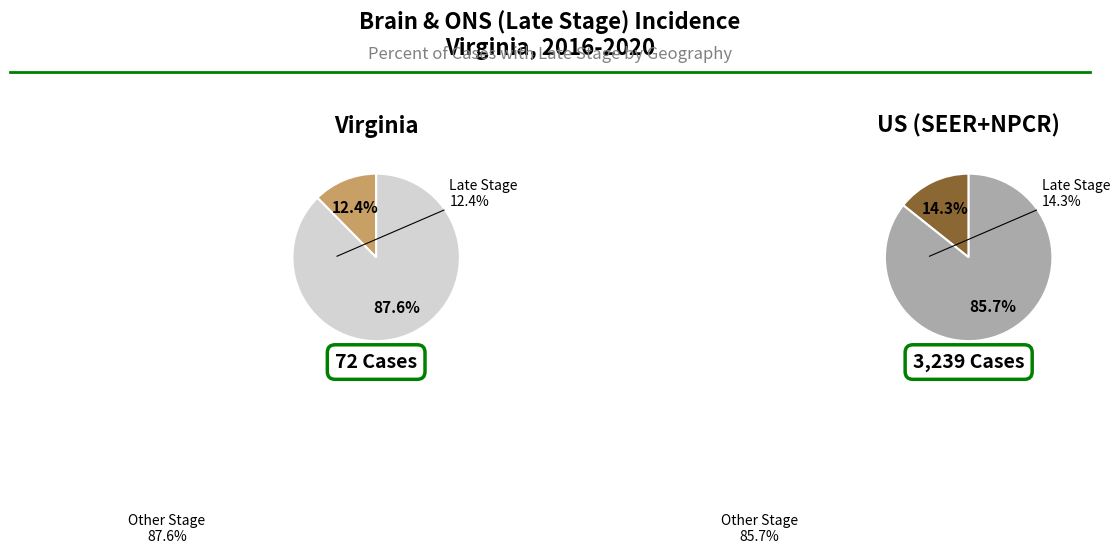

Is there a majority slice in this chart?

Yes